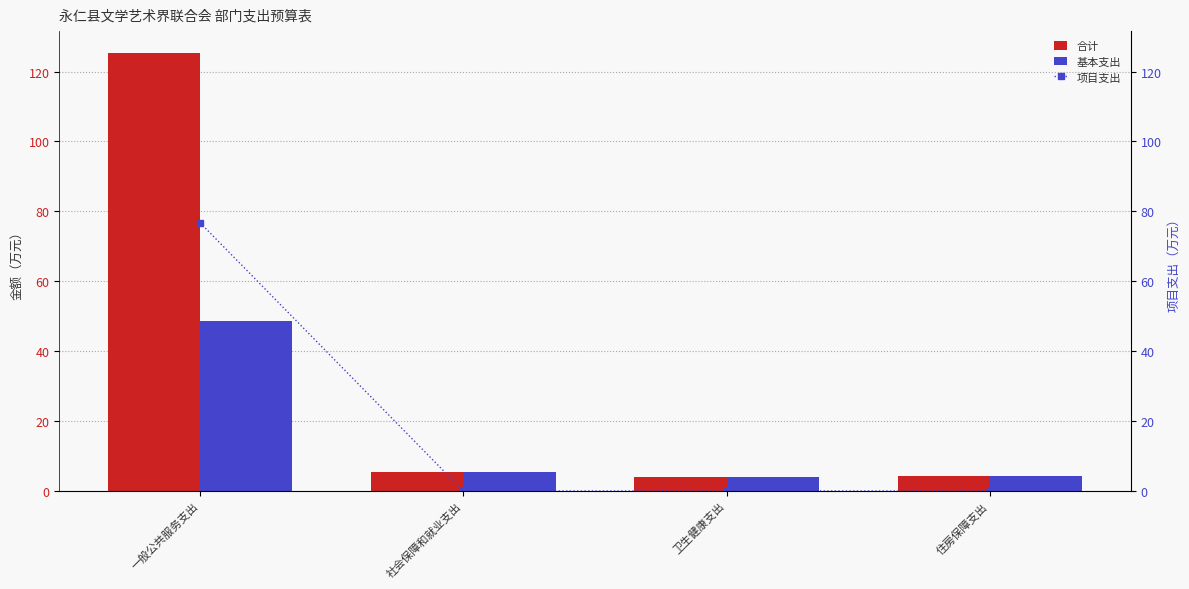

Rank the categories by 项目支出 value from lowest to highest.

社会保障和就业支出, 卫生健康支出, 住房保障支出, 一般公共服务支出